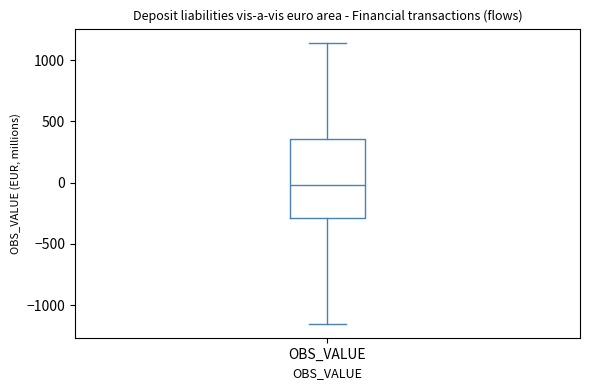

Transcribe this box plot: give where the median line is, the range the box spans, and where the two whiskers end, as read against the y-axis. The values are not printed on the chart, so give them approximately, as read against the axis.

median 0, box -300 to 350, whiskers -1150 to 1150